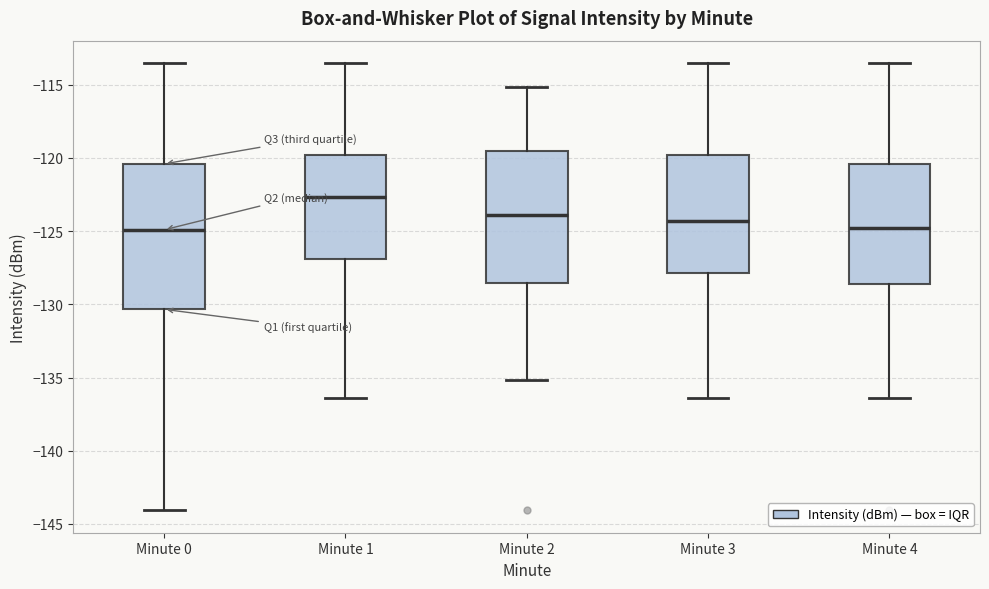

Which box is the tallest, from its lower edge to its upper edge?

Minute 0